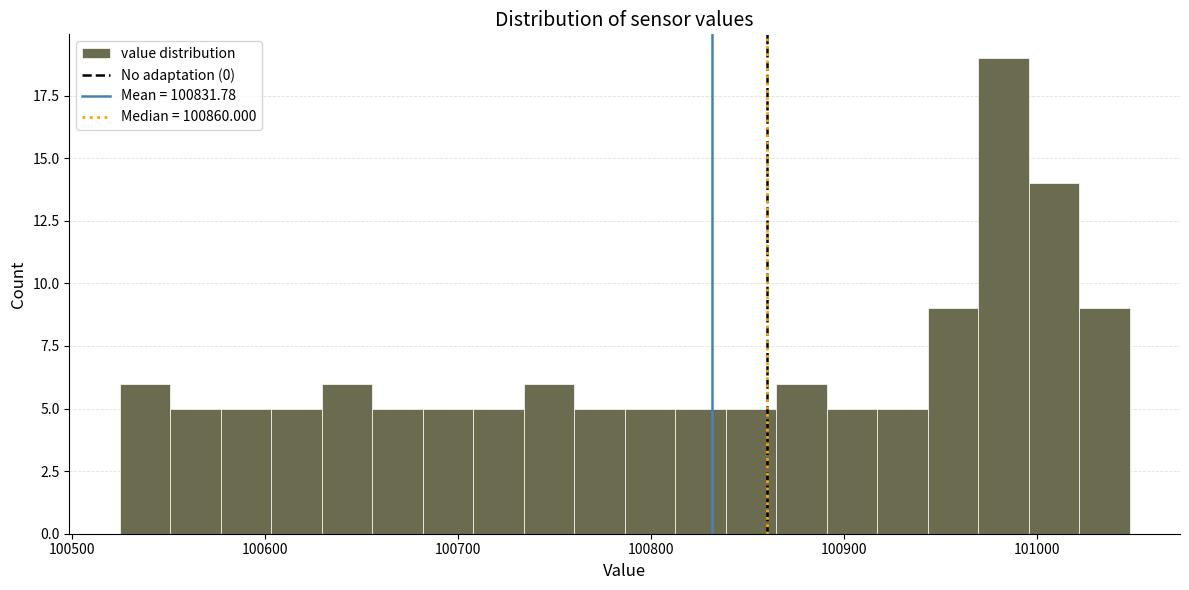

Around what value on the x-axis is the tallest bar? Give the approximate position of its centre, as read against the axis.

100980